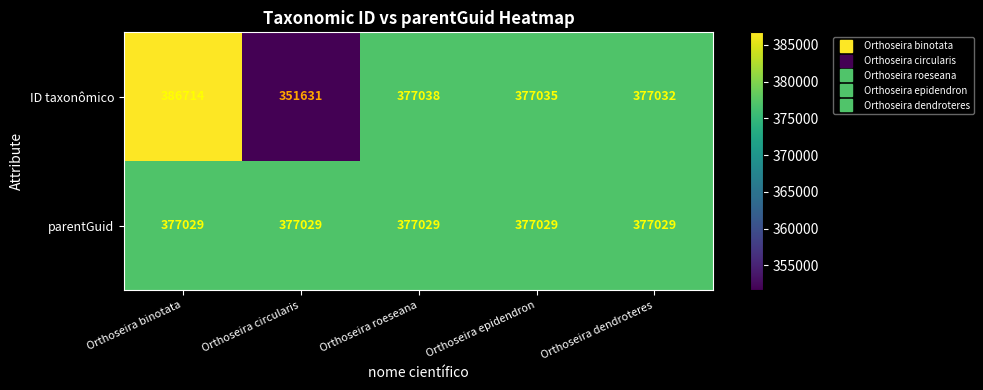

What is the difference between the second highest and minimum values in the ID taxonômico series?

25407